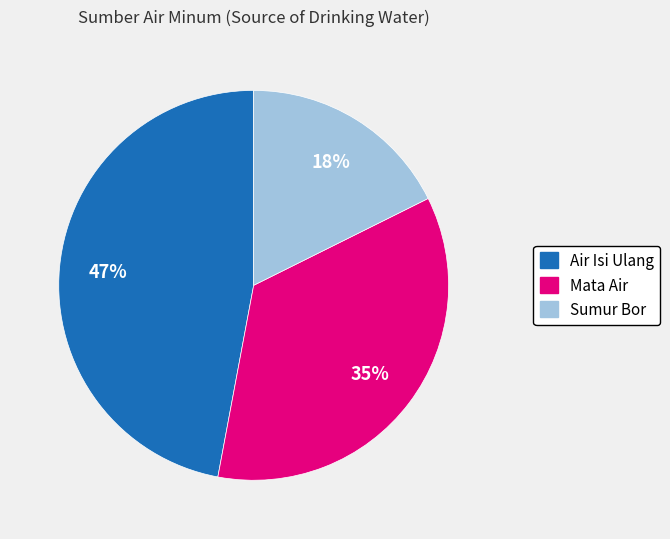

To the nearest percent, what percentage of the pie is Sumur Bor?

18%